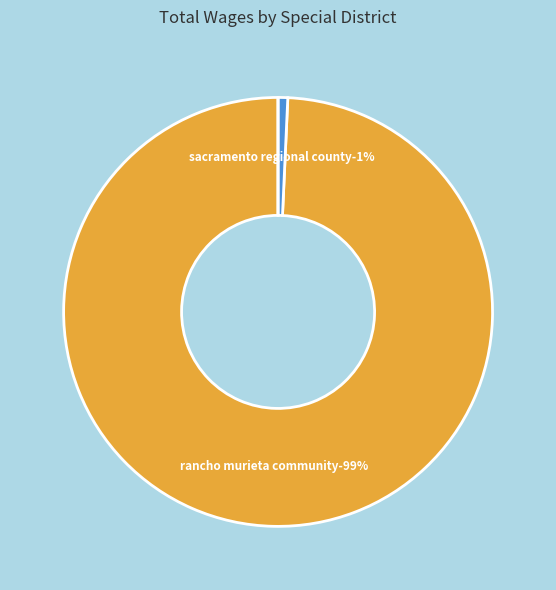

How many segments does this pie chart have?

3